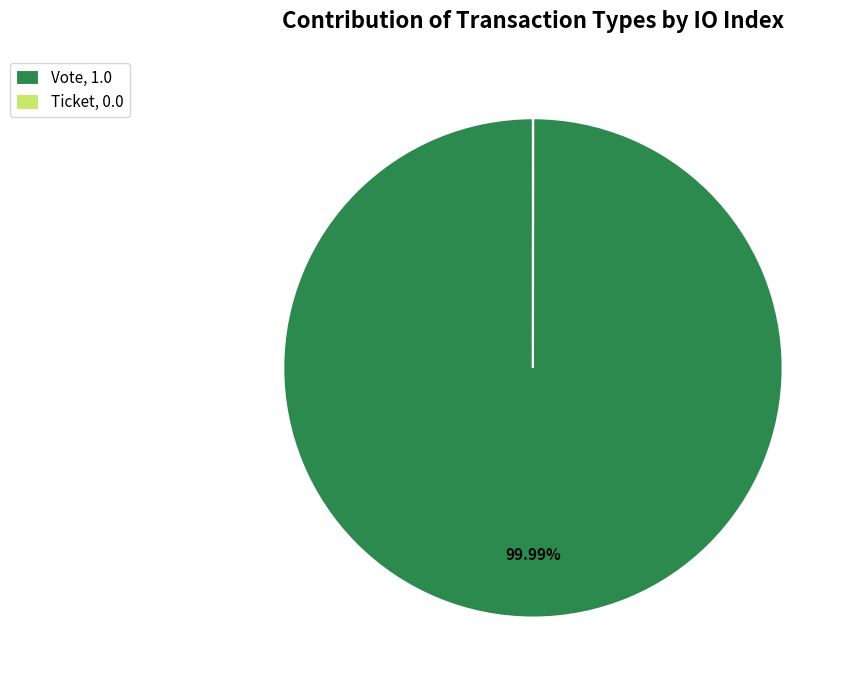

What is the majority slice?

Vote, 1.0